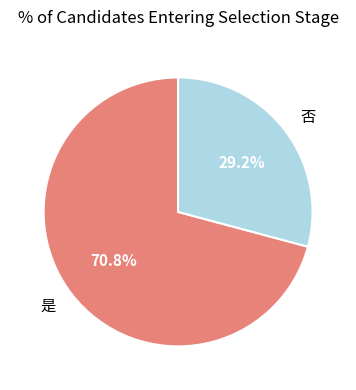

To the nearest percent, what is the combined percentage of 是 and 否?

100%